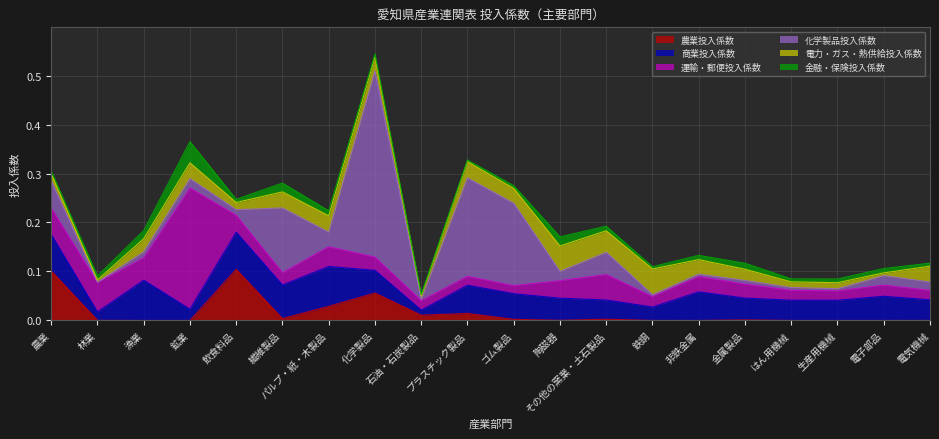

What is the spread (max minus min) of values at 林業?

0.1